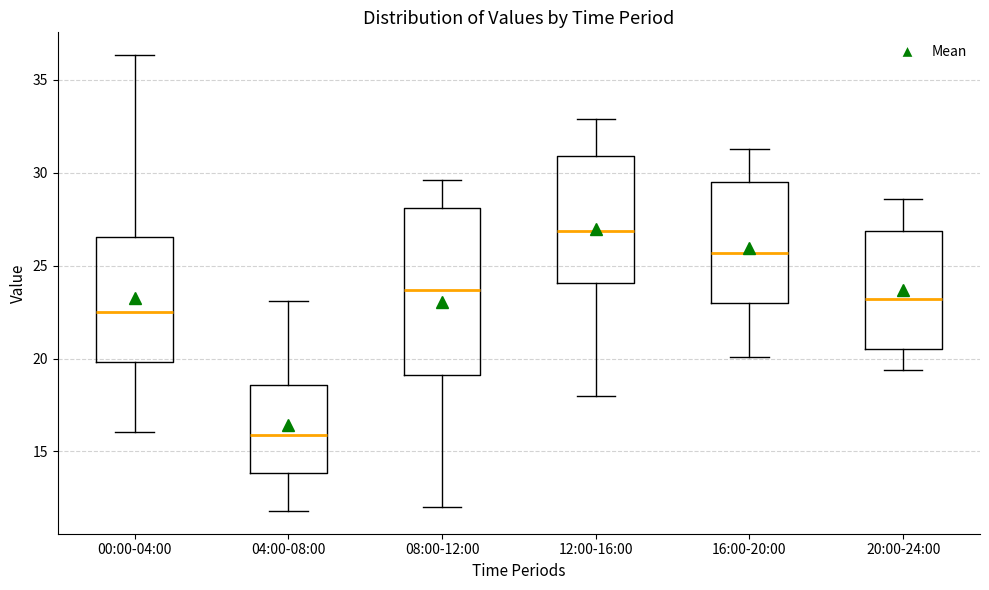

Where is the lower edge of the box for 12:00-16:00 on the y-axis? The values are not printed on the chart, so give them approximately, as read against the axis.

24.0